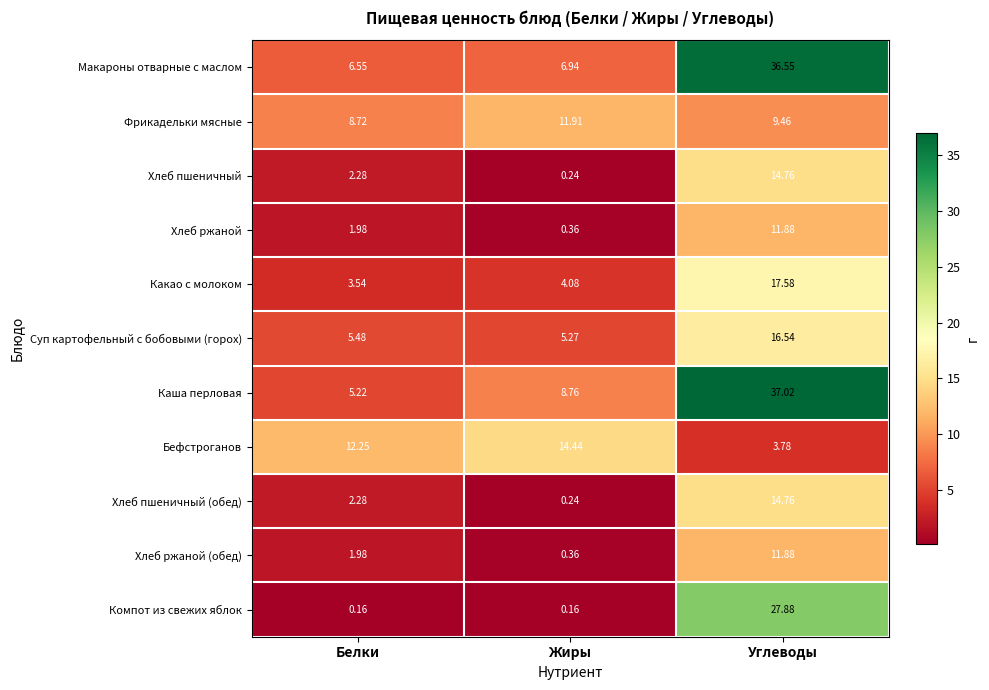

Between Белки and Жиры, which series saw the biggest shift?

Каша перловая